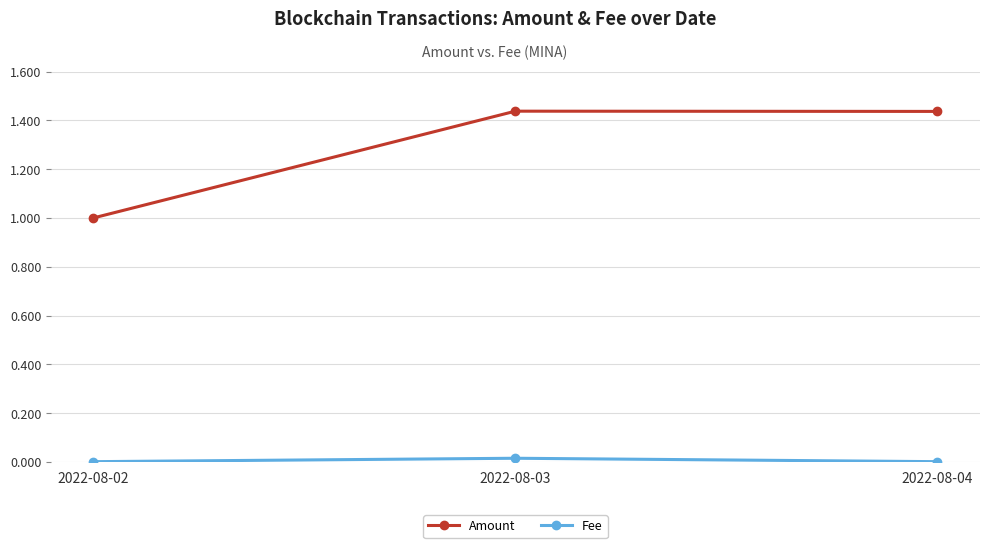

Which series has the largest total across all categories?

Amount